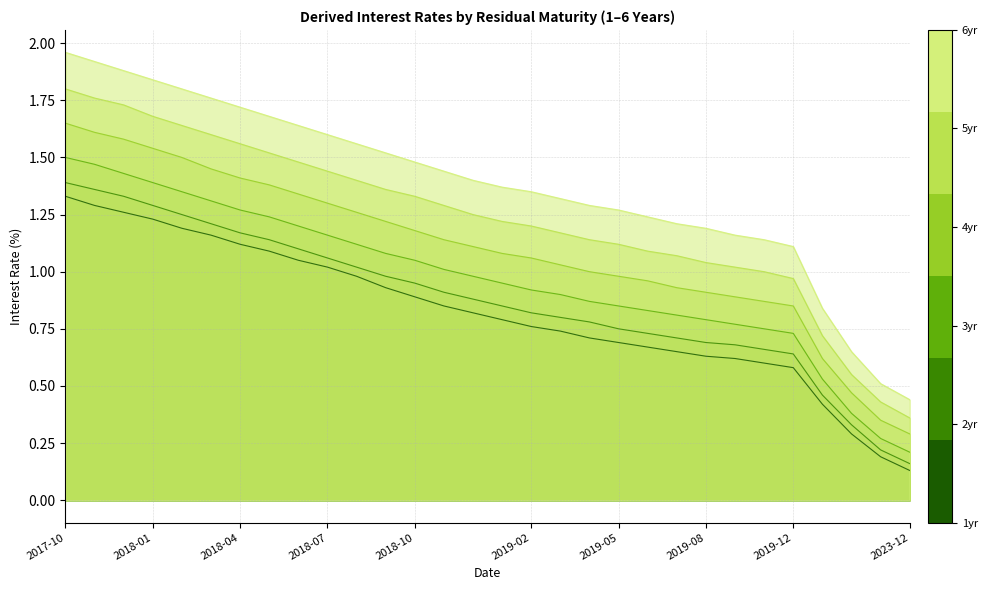

What is the difference between the maximum and minimum values in the 3yr series?

1.3